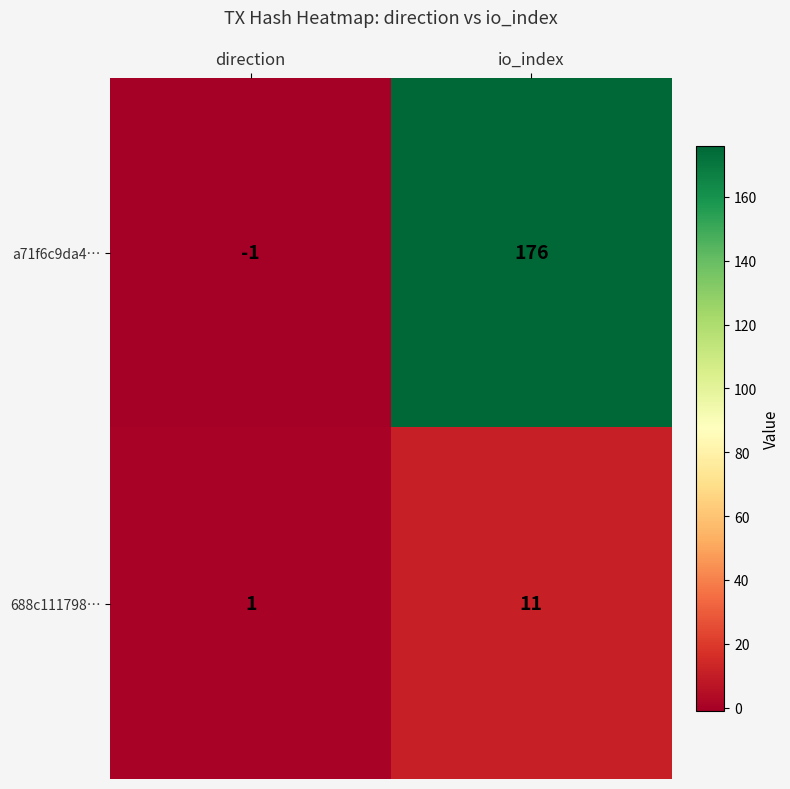

What is the difference between the highest and lowest values at io_index?

165